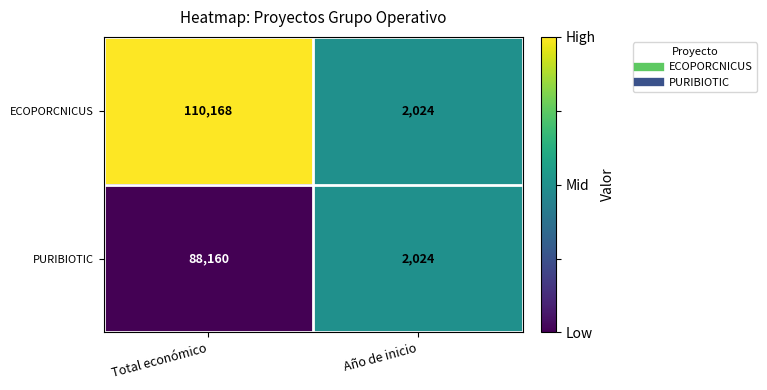

Rank the series by their maximum value, from lowest to highest.

PURIBIOTIC, ECOPORCNICUS